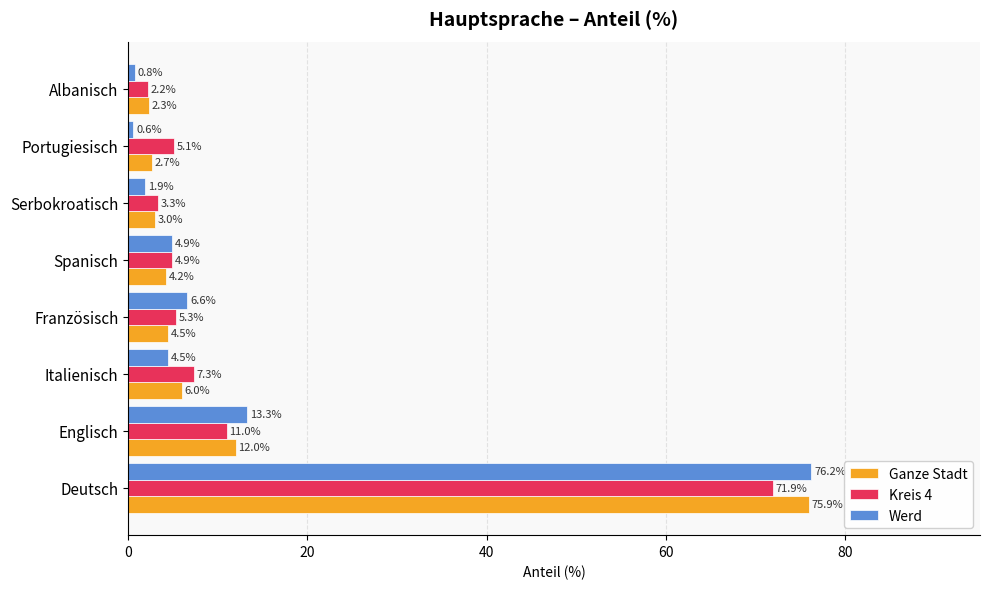

How many values in the Kreis 4 series exceed 5?

5